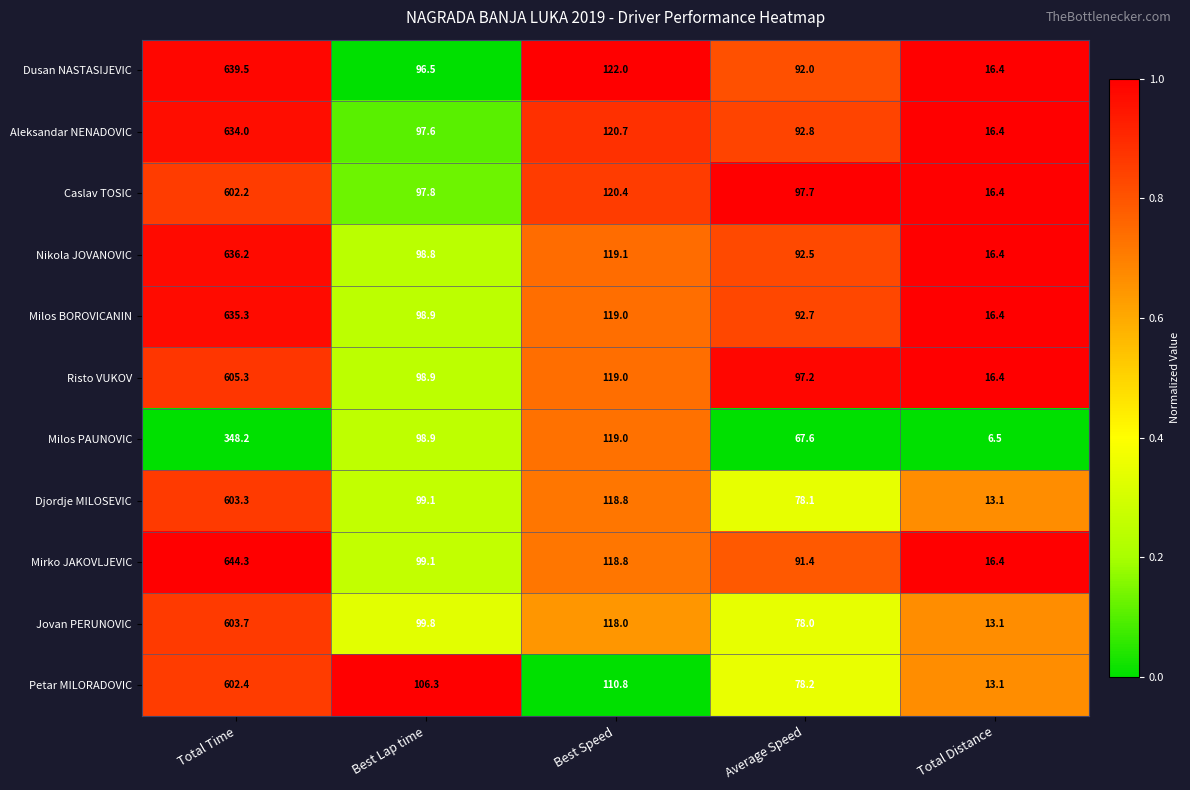

Which series has the largest range (max minus min)?

Mirko JAKOVLJEVIC